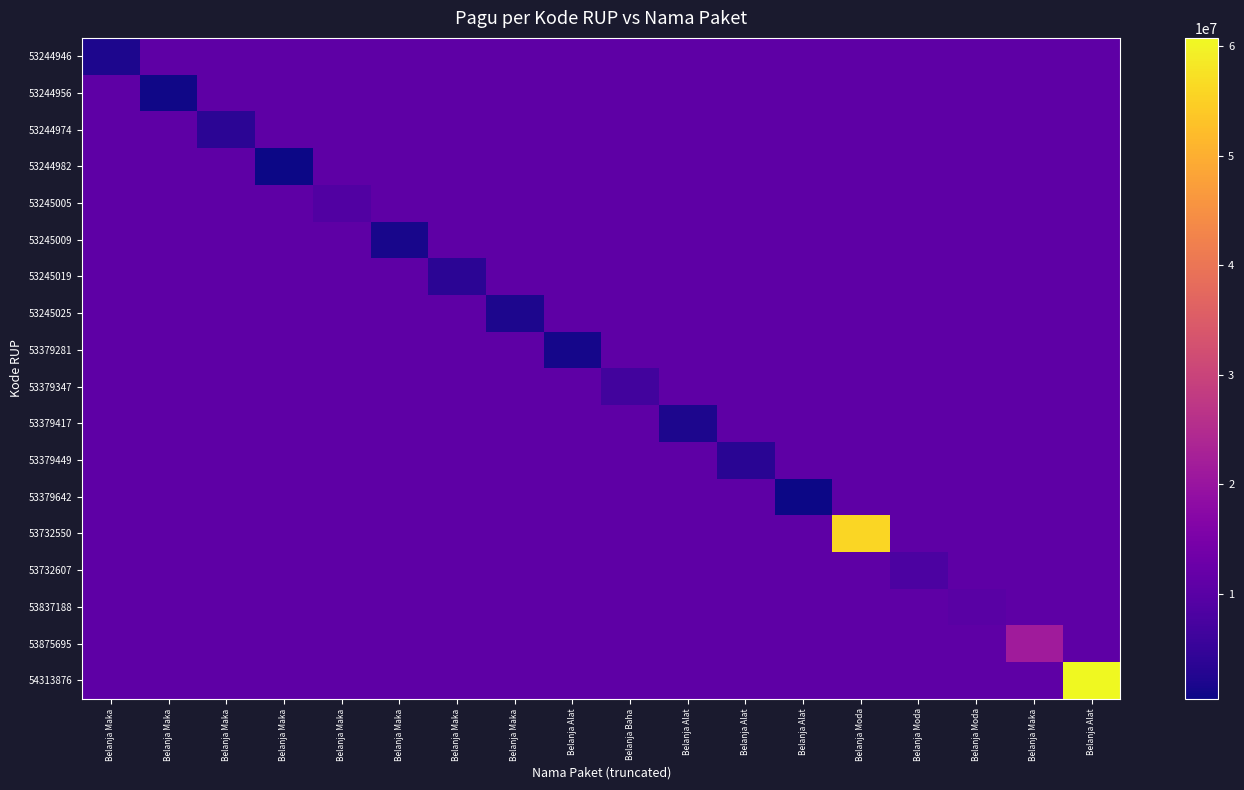

Which series has the widest spread of values?

54313876